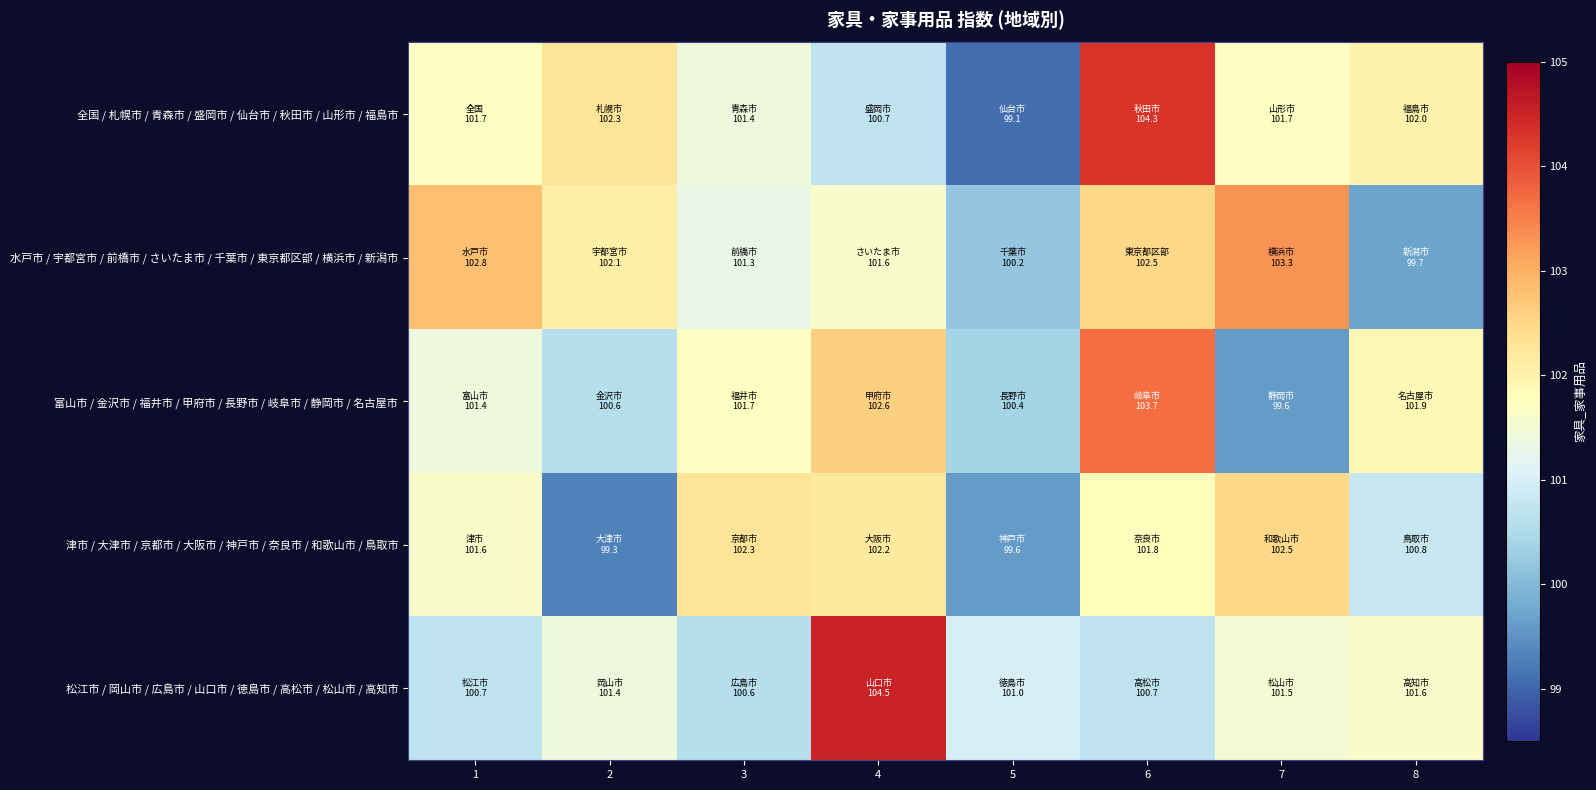

Rank the series at 3 from highest to lowest value.

津市 / 大津市 / 京都市 / 大阪市 / 神戸市 / 奈良市 / 和歌山市 / 鳥取市, 富山市 / 金沢市 / 福井市 / 甲府市 / 長野市 / 岐阜市 / 静岡市 / 名古屋市, 全国 / 札幌市 / 青森市 / 盛岡市 / 仙台市 / 秋田市 / 山形市 / 福島市, 水戸市 / 宇都宮市 / 前橋市 / さいたま市 / 千葉市 / 東京都区部 / 横浜市 / 新潟市, 松江市 / 岡山市 / 広島市 / 山口市 / 徳島市 / 高松市 / 松山市 / 高知市